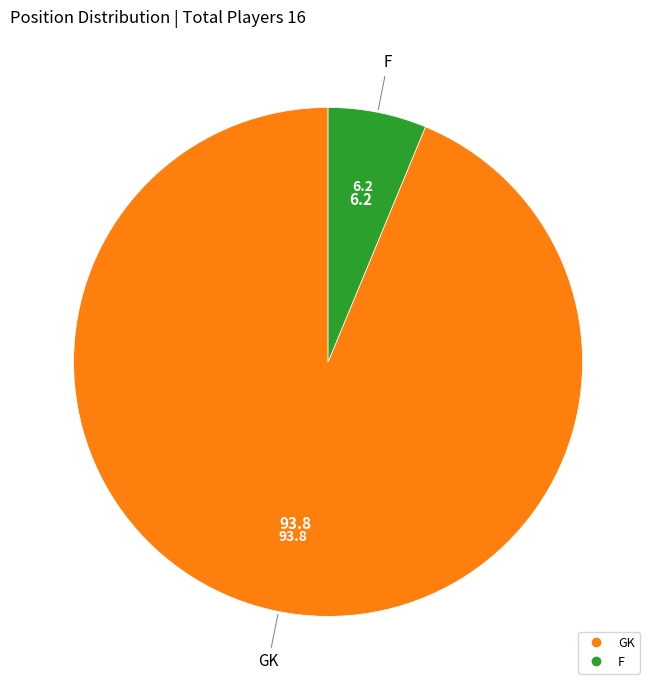

Between F and GK, which is larger?

GK